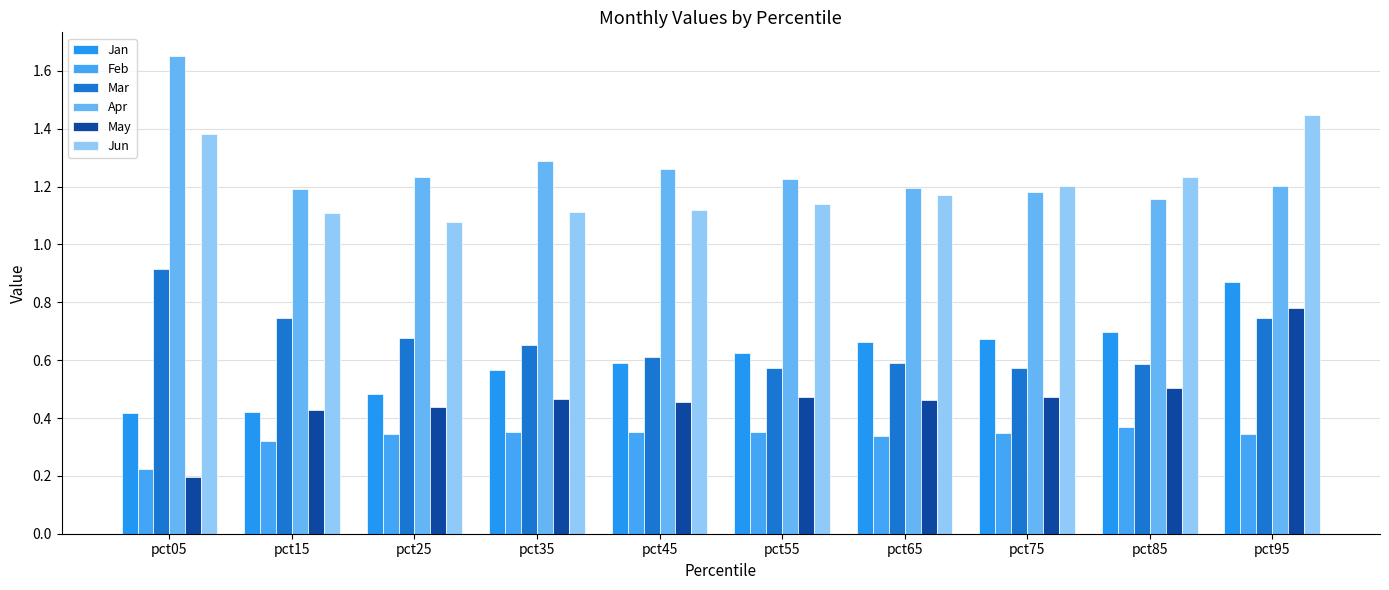

What is the maximum value shown in the chart?

1.7